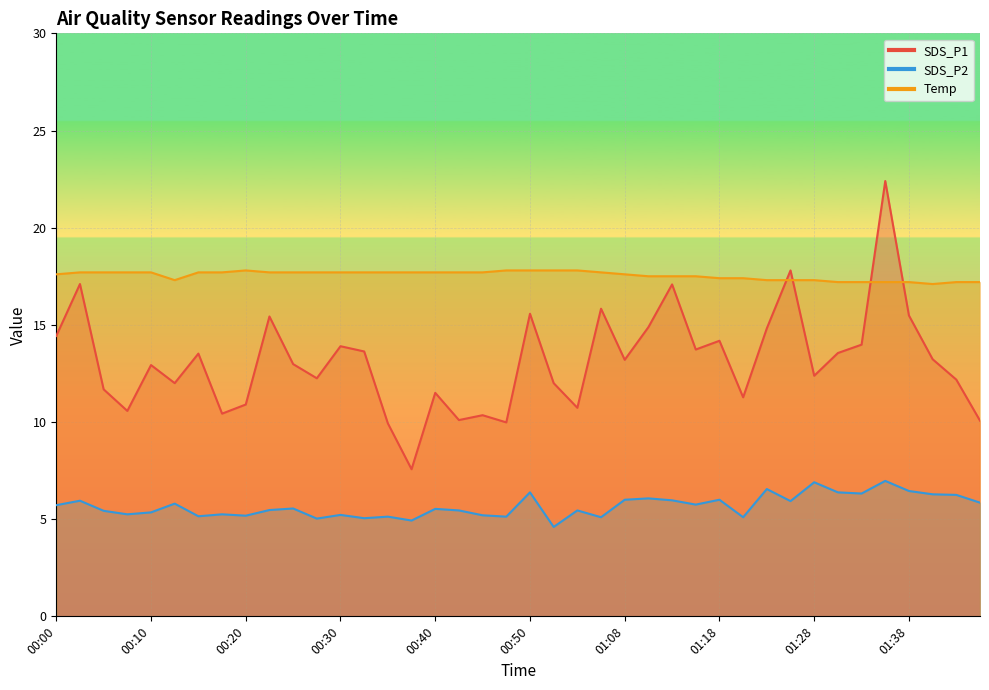

What are all the series names shown in the legend?

SDS_P1, SDS_P2, Temp